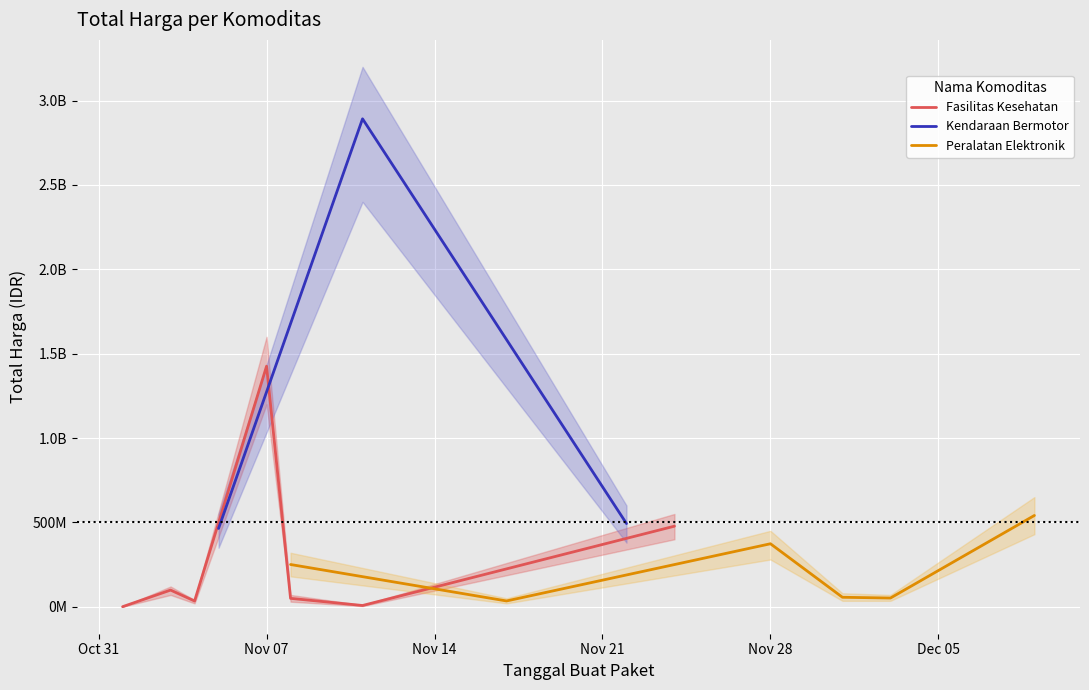

Which series has the largest total across all categories?

Kendaraan Bermotor